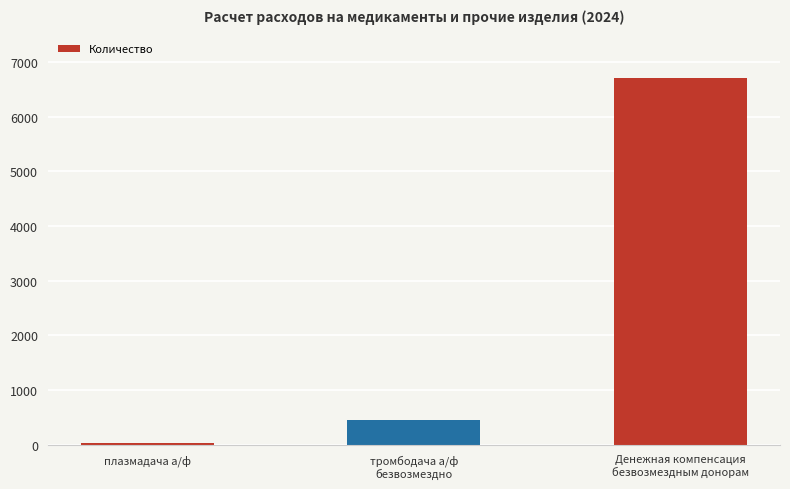

What is the sum of all values?

7166